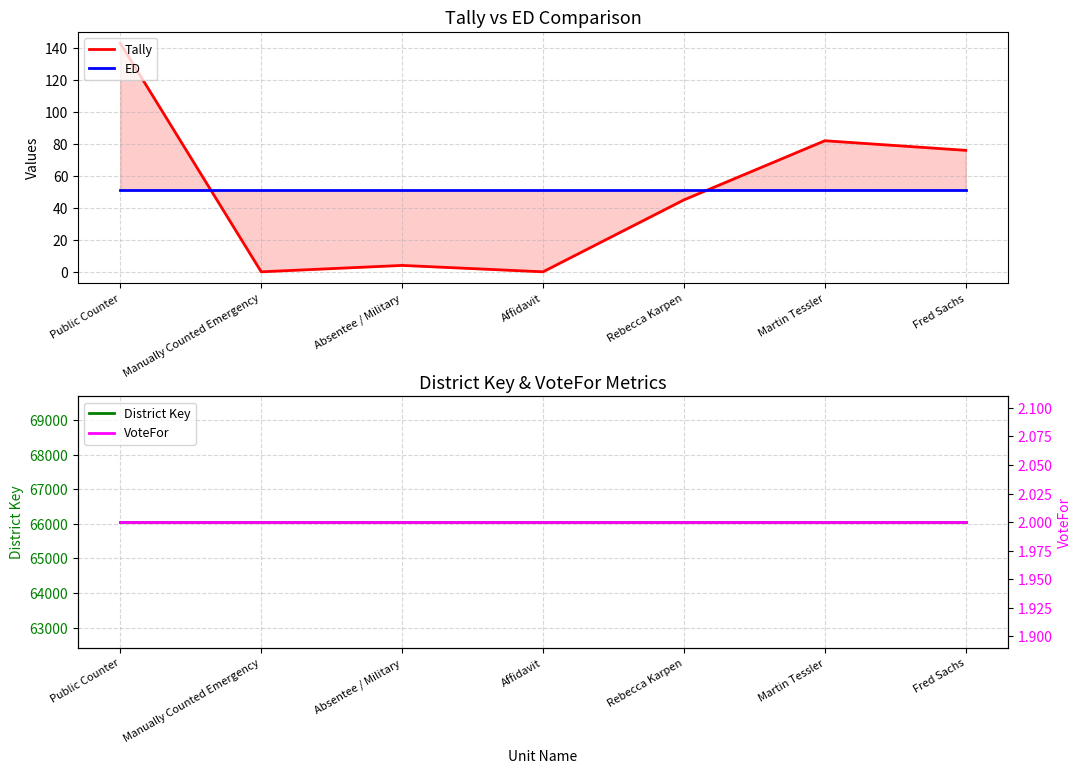

True or false: ED has a value of 51 at Affidavit.

True